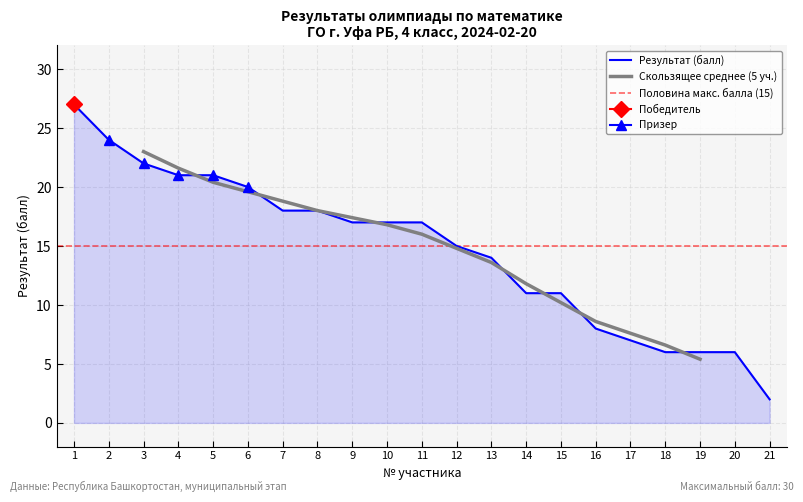

Rank the categories by value from lowest to highest.

21, 18, 19, 20, 17, 16, 14, 15, 13, 12, 9, 10, 11, 7, 8, 6, 4, 5, 3, 2, 1